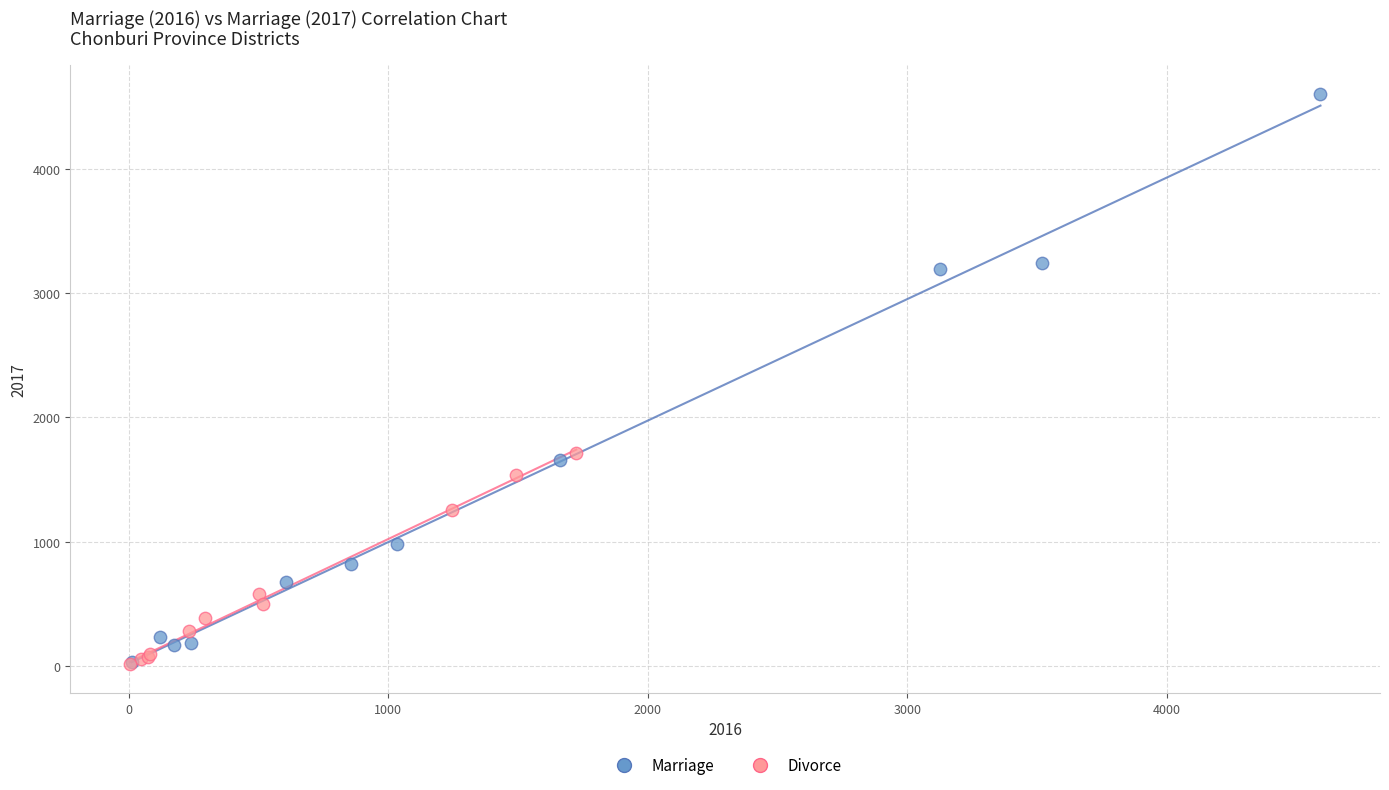

Which series contains the highest Y value?

Marriage